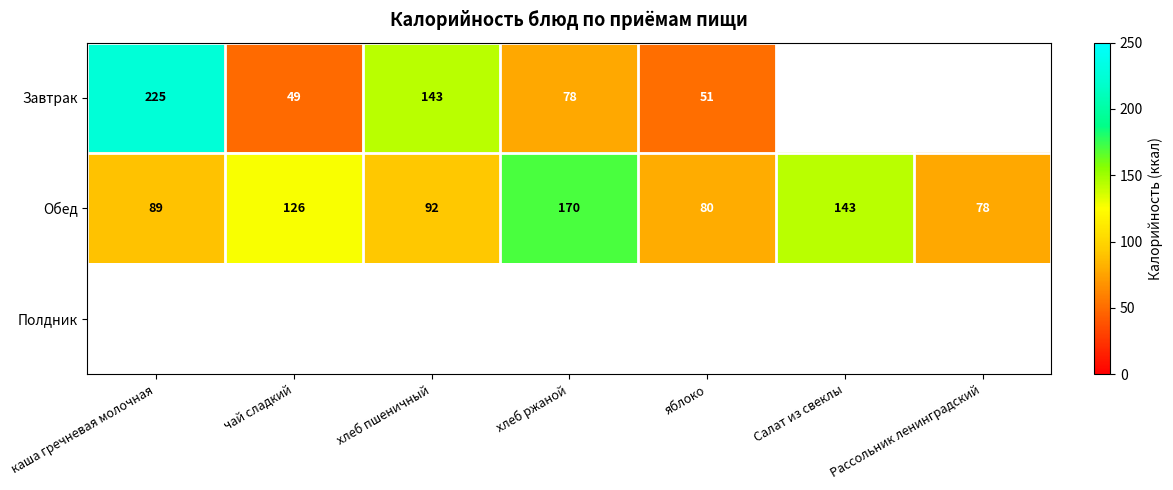

List the labels in order of Обед value, largest first.

хлеб ржаной, Салат из свеклы, чай сладкий, хлеб пшеничный, каша гречневая молочная, яблоко, Рассольник ленинградский